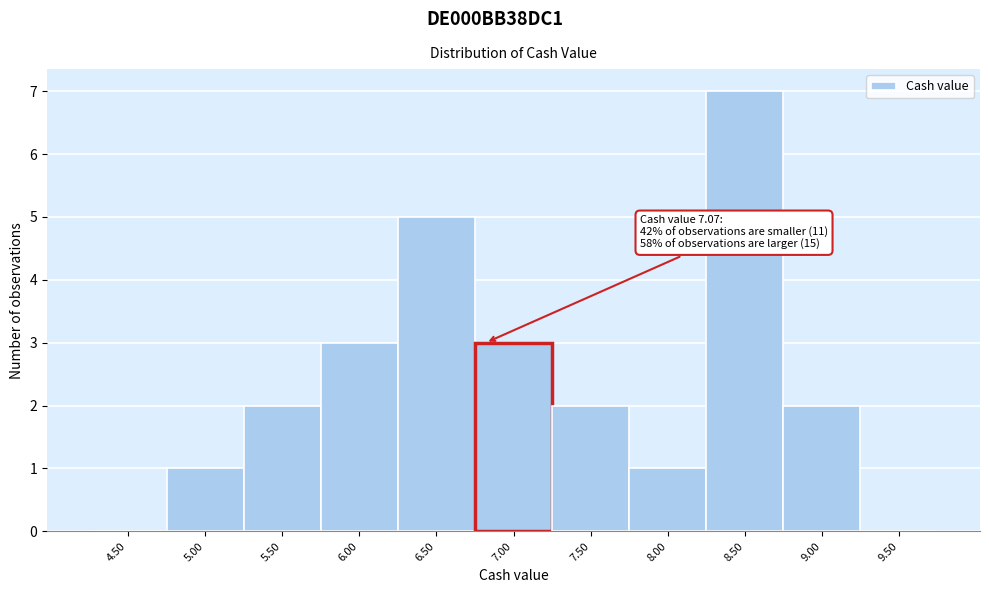

Reading left to right, list all the values displayed in this chart.

4.50=0	5.00=1	5.50=2	6.00=3	6.50=5	7.00=3	7.50=2	8.00=1	8.50=7	9.00=2	9.50=0